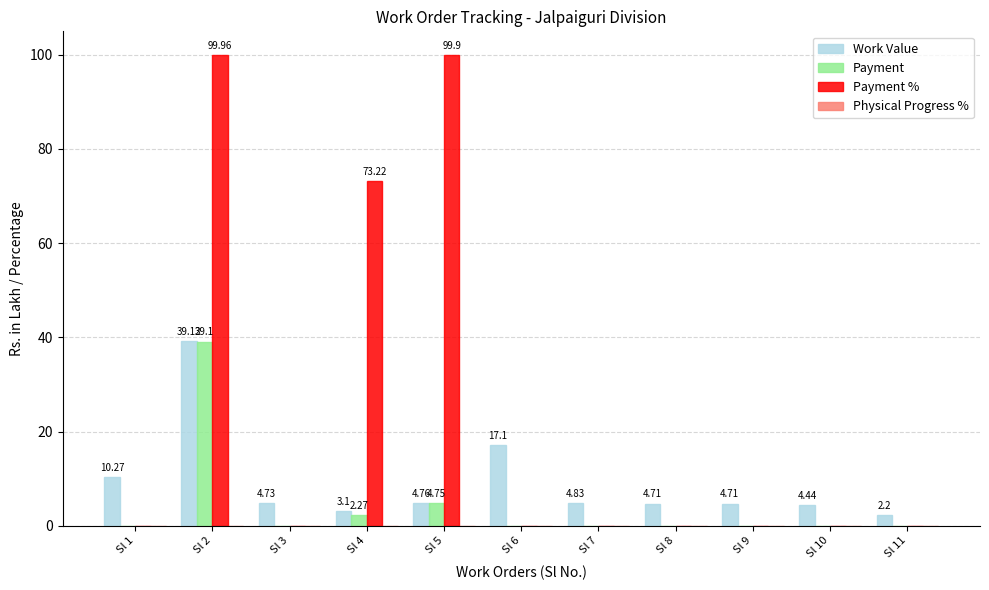

At which category is the sum across all series the highest?

Sl 2